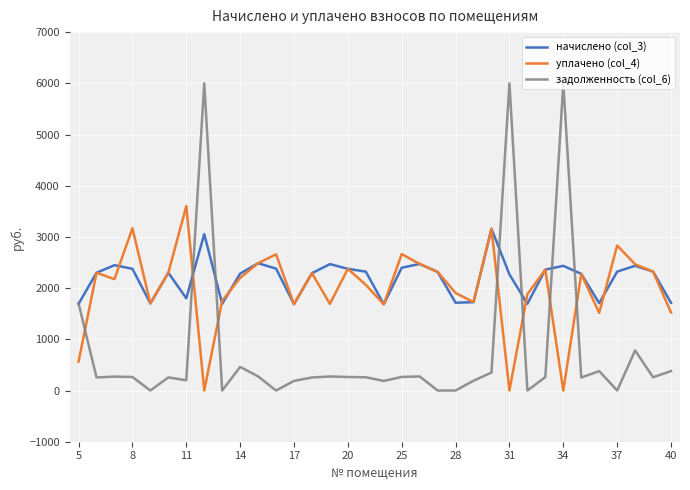

Rank the series by their maximum value, from lowest to highest.

начислено (col_3), уплачено (col_4), задолженность (col_6)